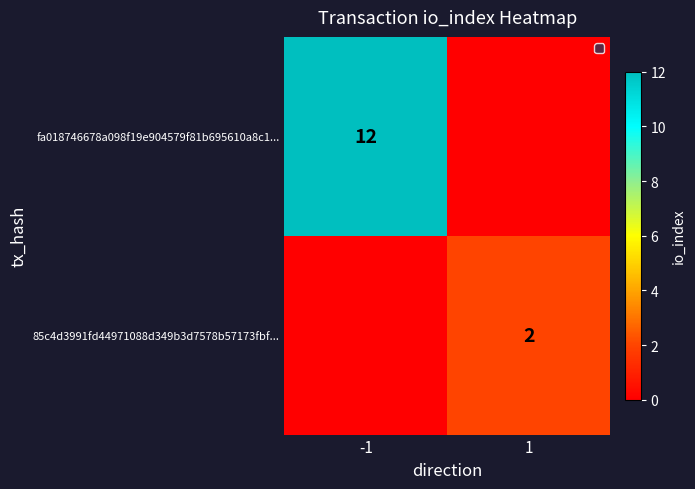

Rank the series by their maximum value, from lowest to highest.

85c4d3991fd44971088d349b3d7578b57173fbf..., fa018746678a098f19e904579f81b695610a8c1...